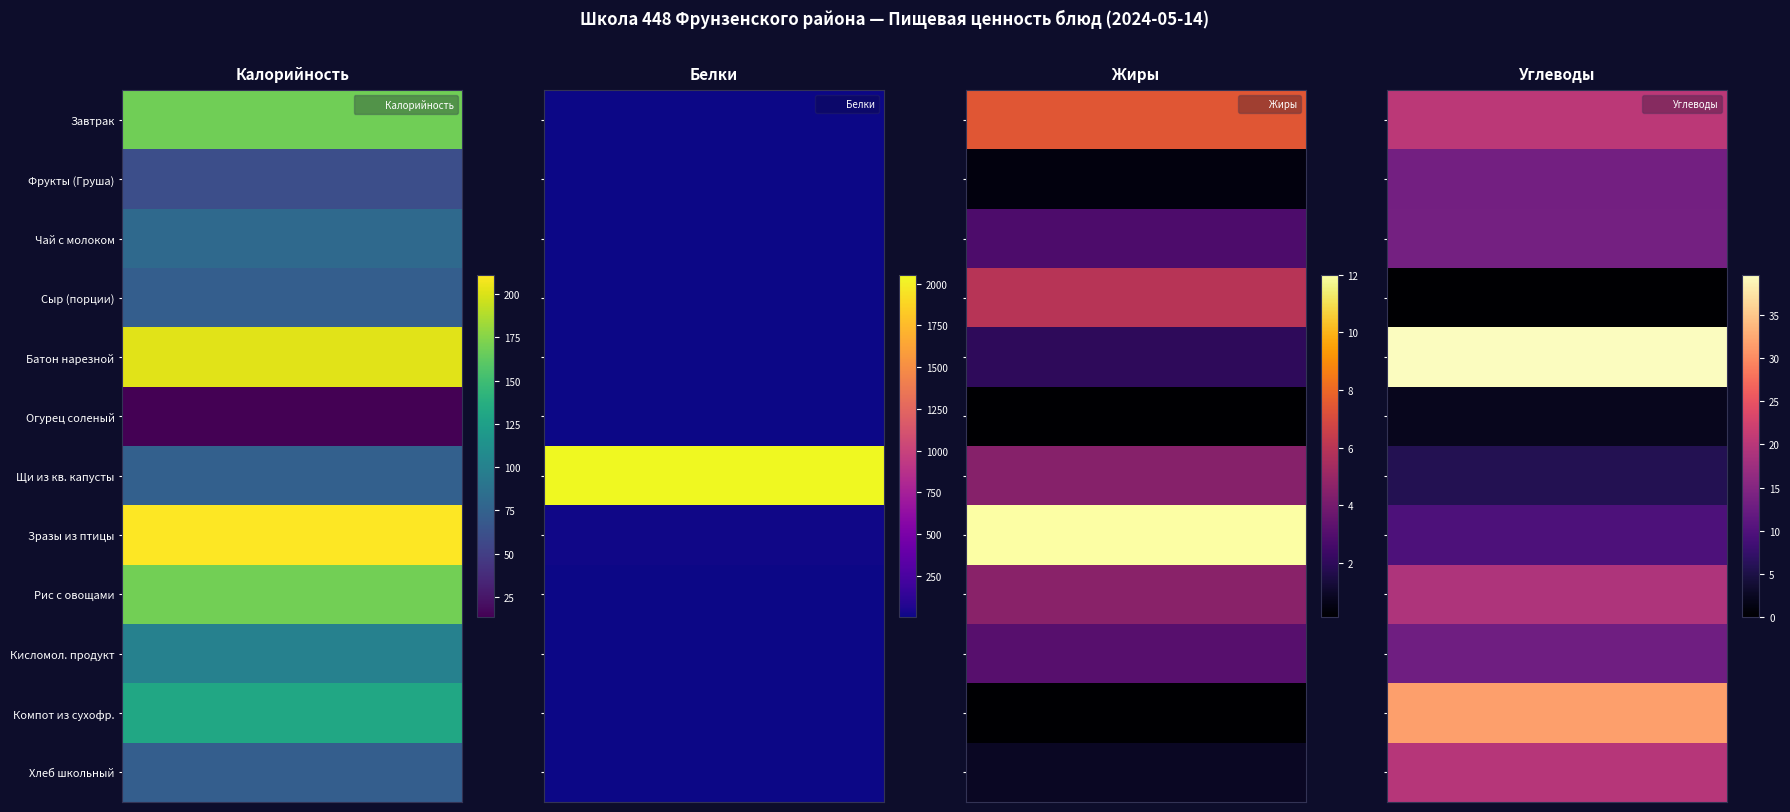

What is the sum of the Завтрак values at Жиры and Белки?

12.1